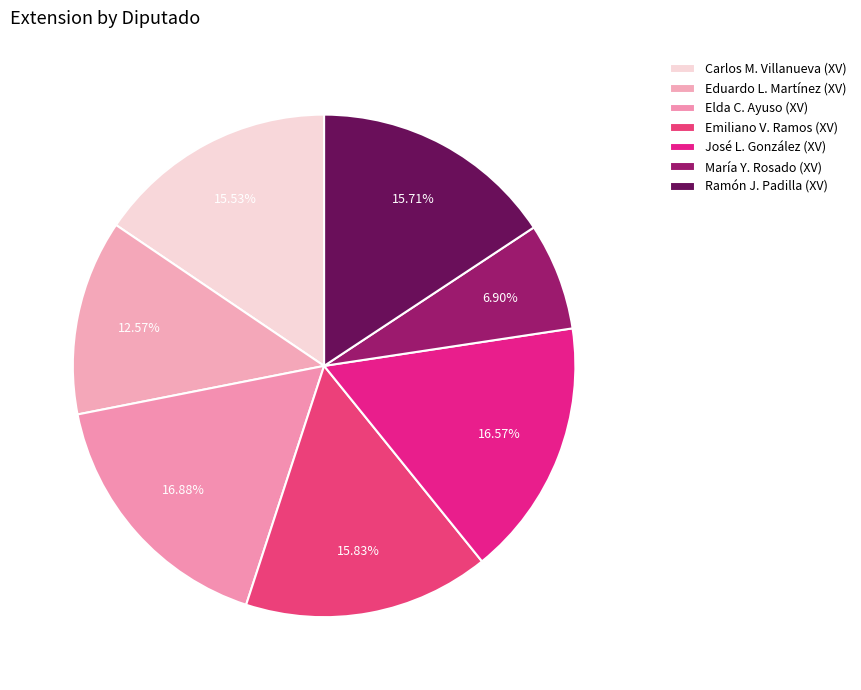

Which slice is the smallest?

María Yamina Rosado Ibarra (XV)